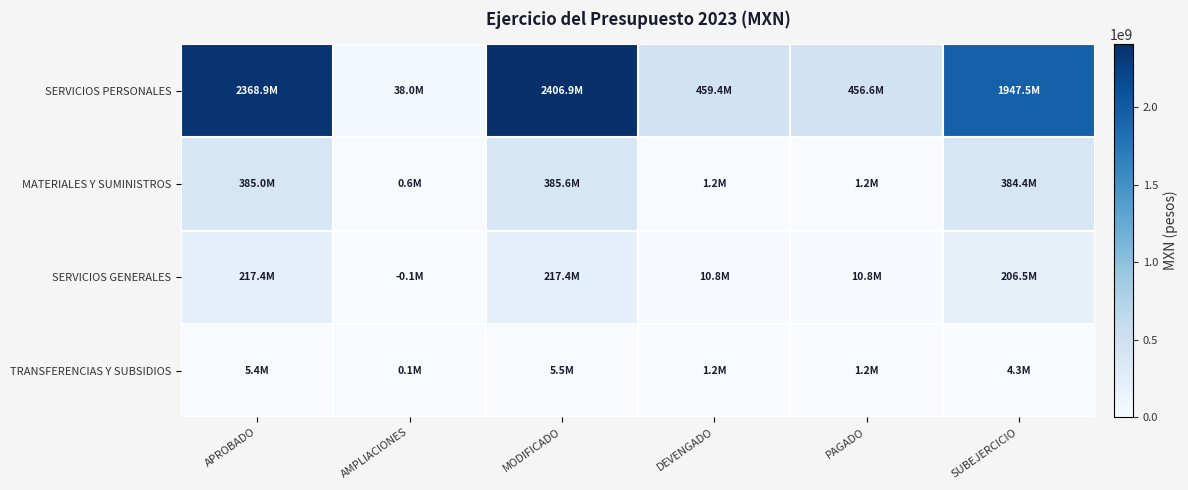

Which series has the largest total across all categories?

SERVICIOS PERSONALES